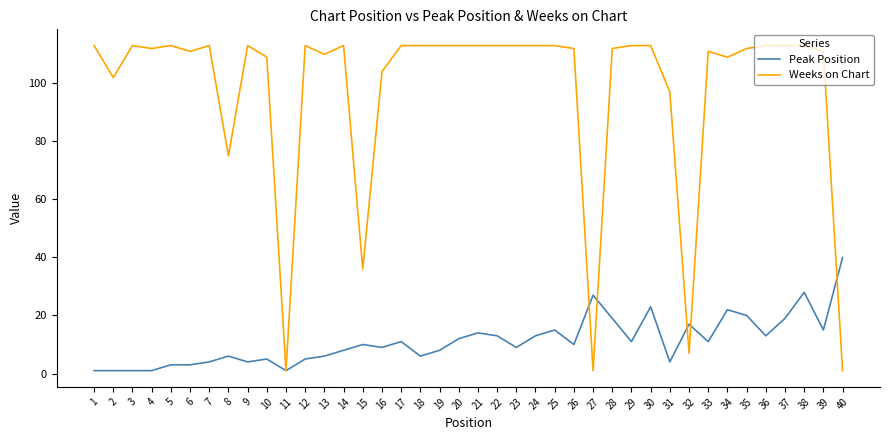

Between 26 and 38, which series saw the biggest shift?

Peak Position